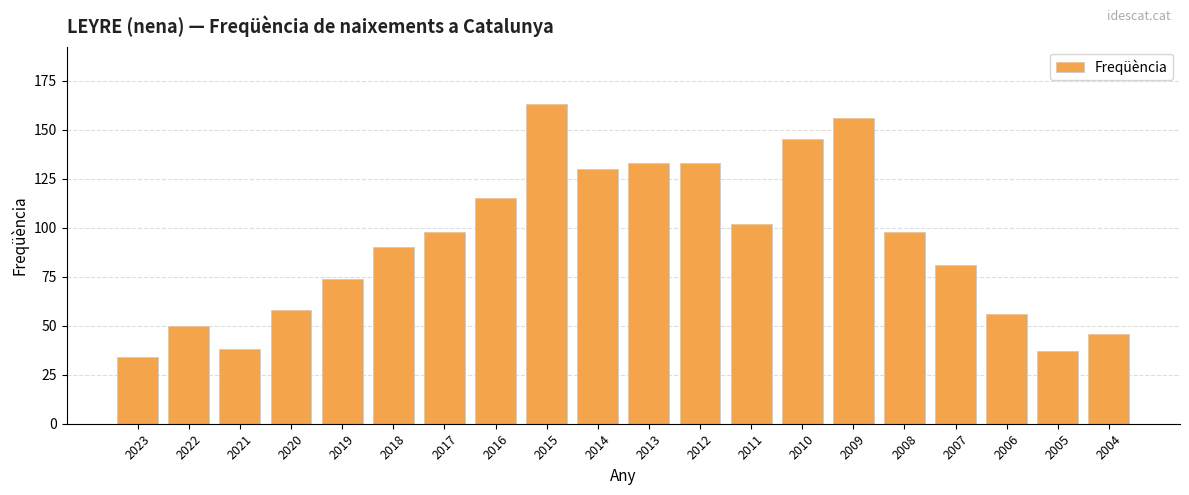

What is the value of the 18th bar from the left?

56